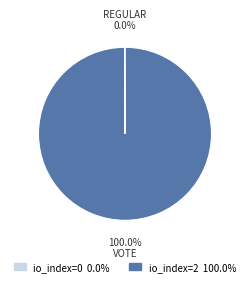

Is there a majority slice in this chart?

Yes